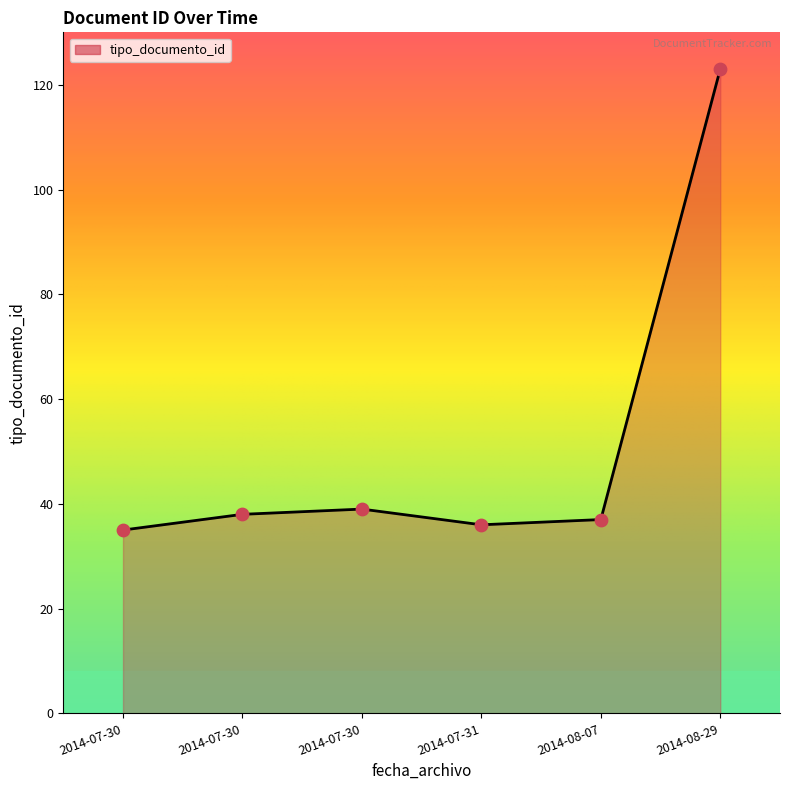

How many distinct data groups are displayed?

1